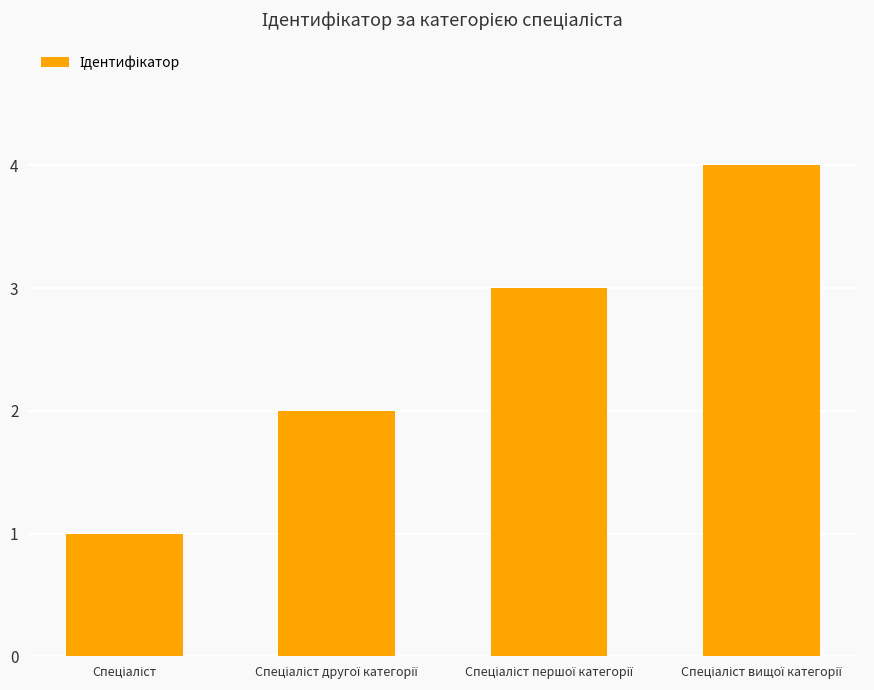

Are the bars horizontal?

No